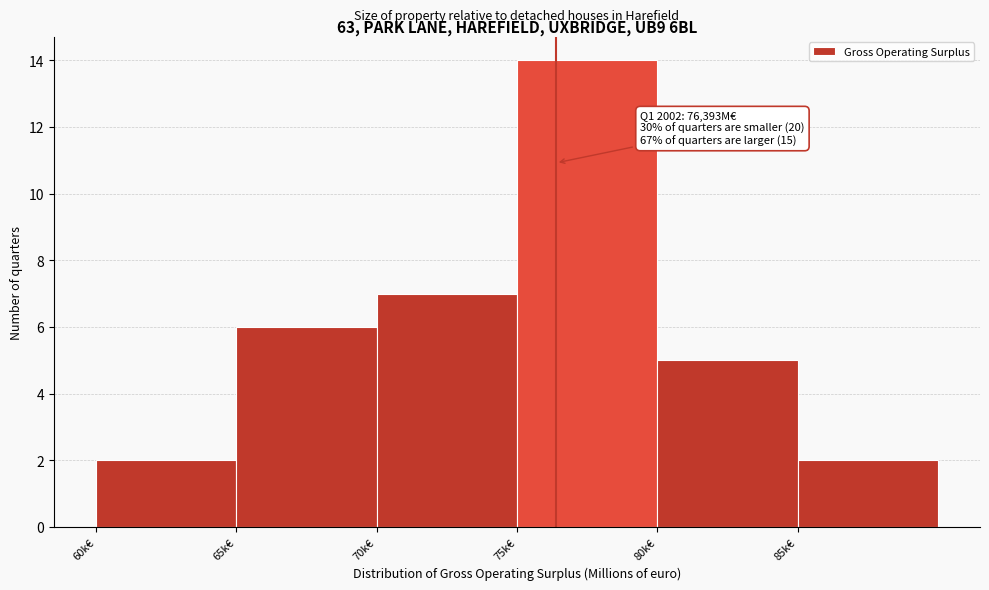

Reading left to right, what are all the values shown in this chart?

60k€=2	65k€=6	70k€=7	75k€=14	80k€=5	85k€=2